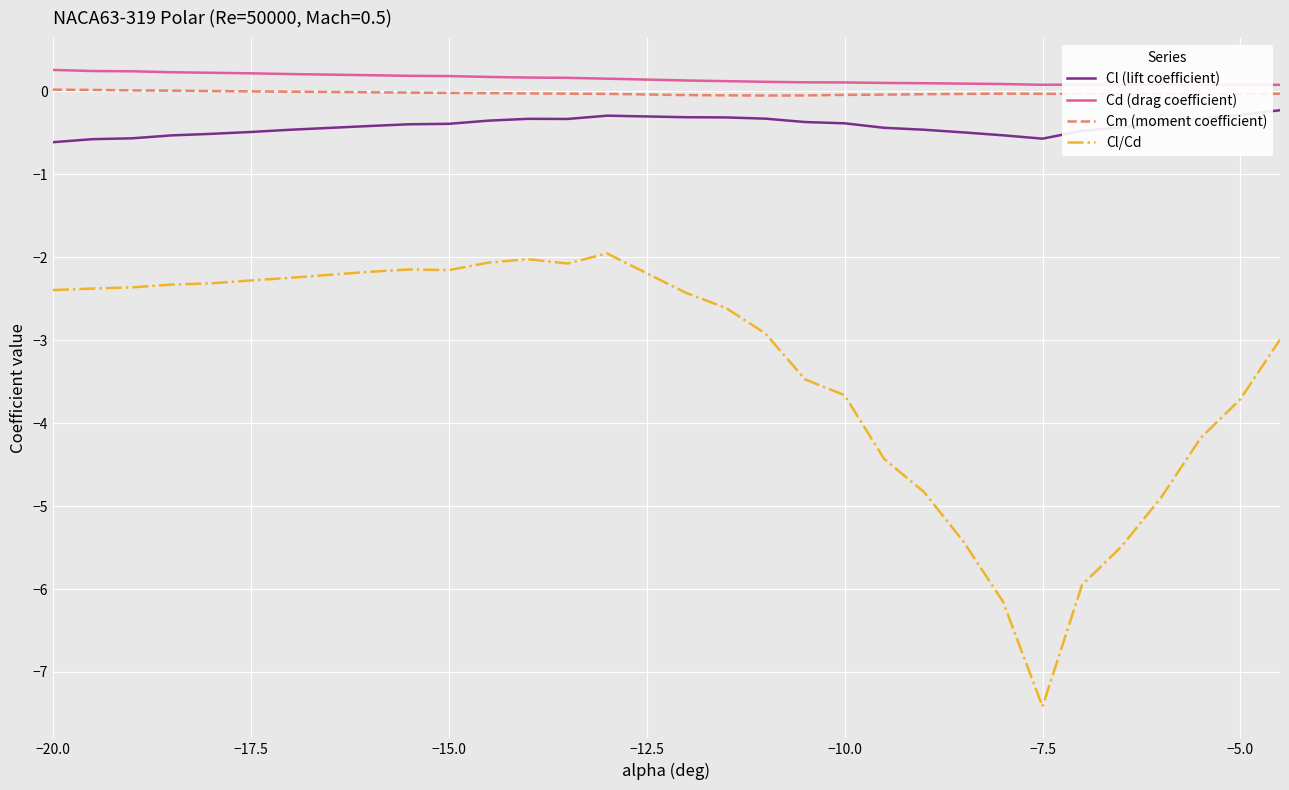

What is the maximum value for Cd (drag coefficient)?

0.3